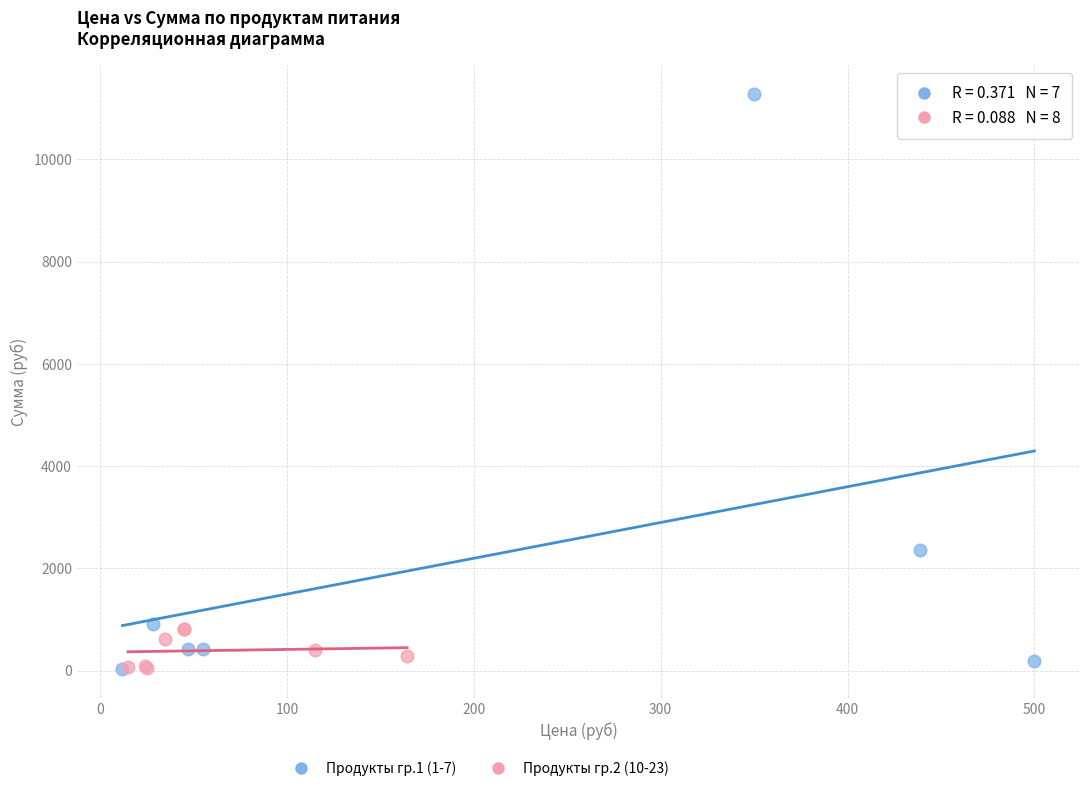

Which series reaches the maximum Y coordinate?

Продукты гр.1 (1-7)